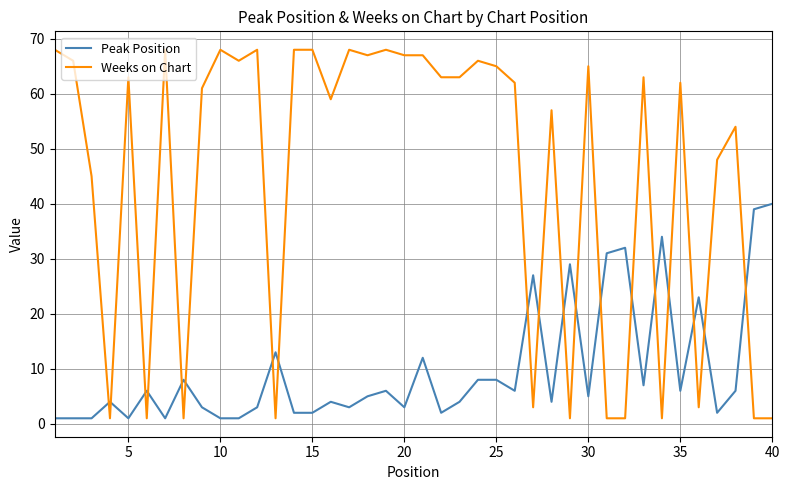

What are all the series names shown in the legend?

Peak Position, Weeks on Chart